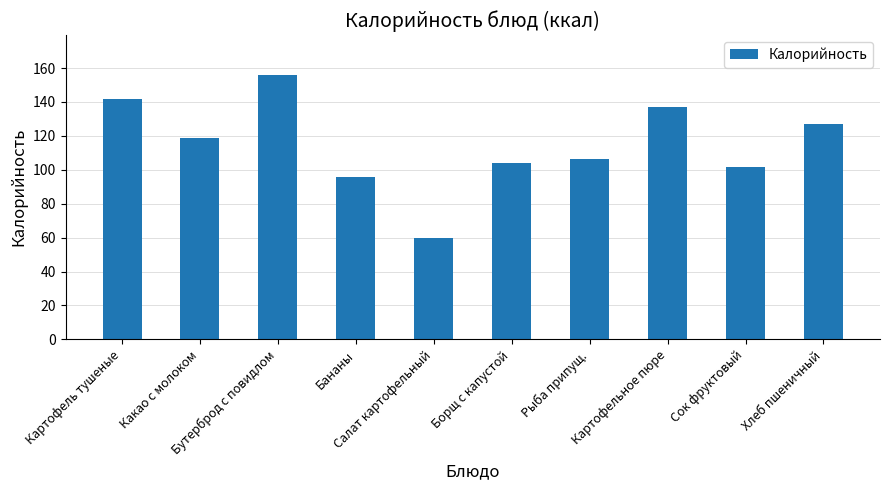

What is the value of the 3rd bar from the left?

156.0